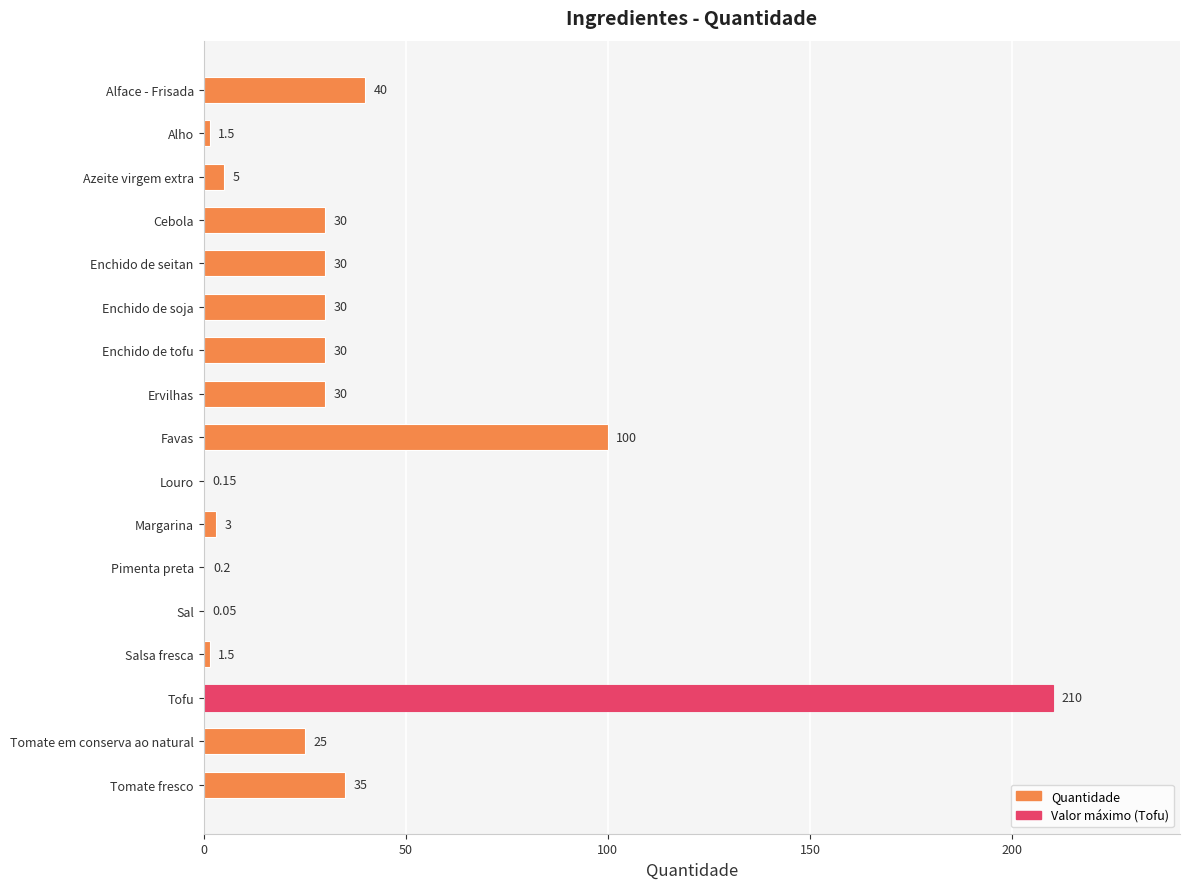

Where is the data nearest to the value 105?

Favas